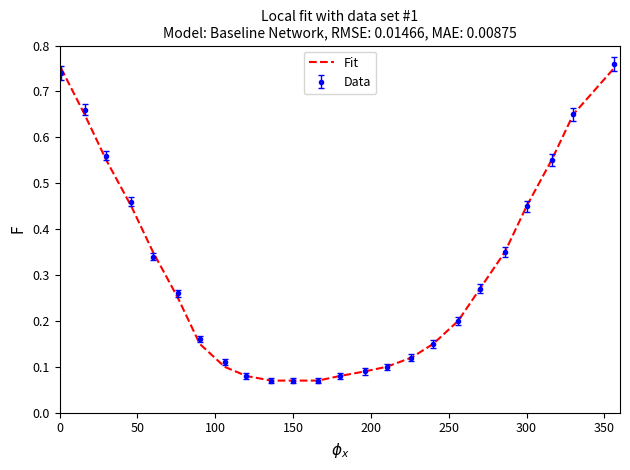

What are all the series names shown in the legend?

Fit, Data